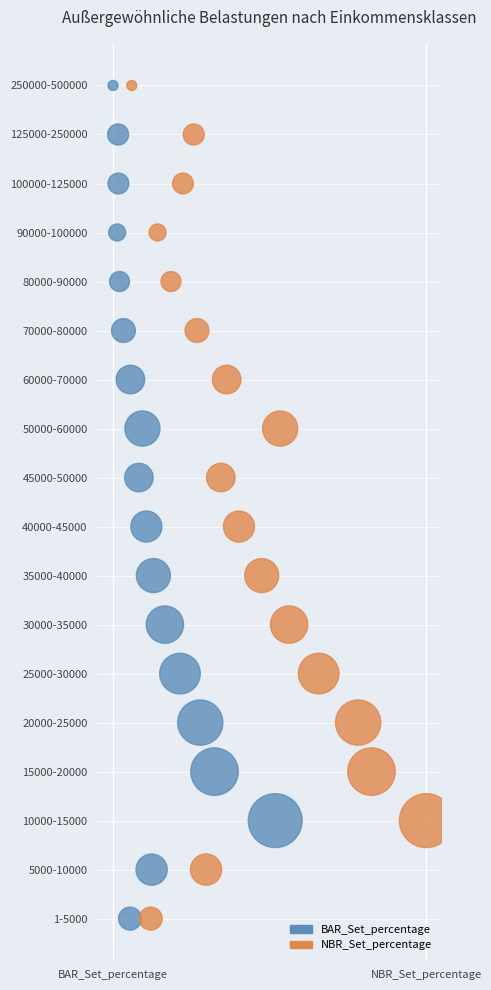

What are all the series names shown in the legend?

BAR_Set_percentage, NBR_Set_percentage